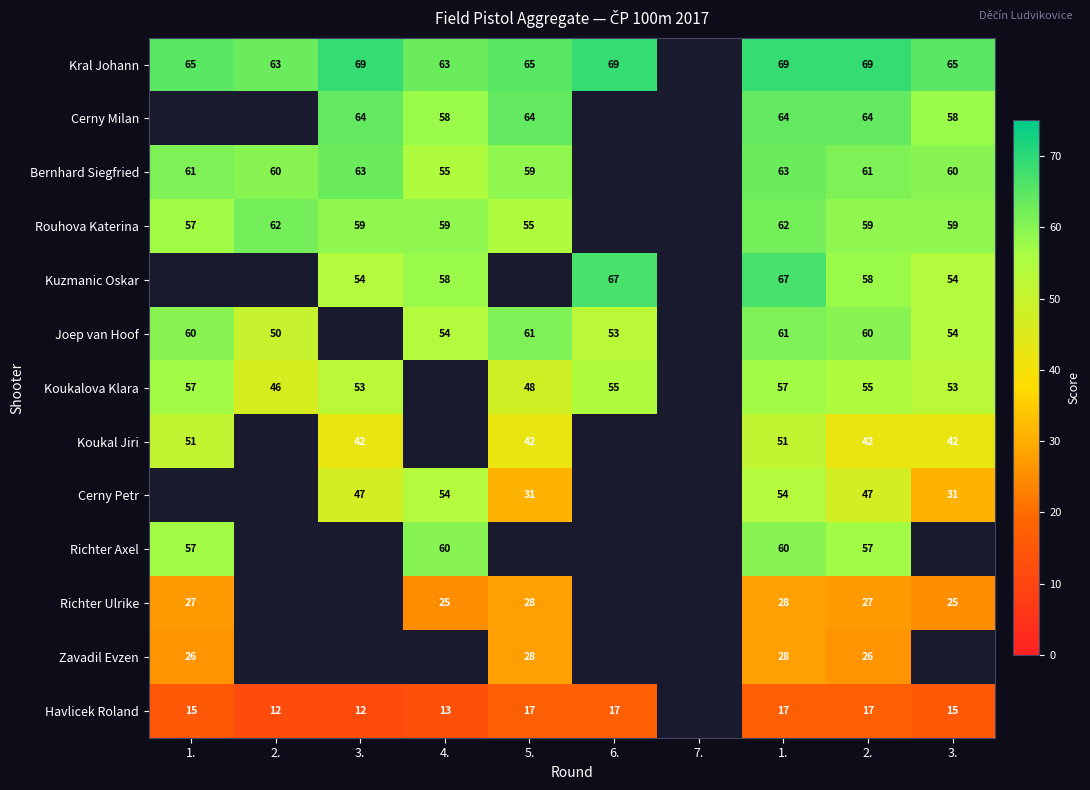

Which category has the lowest value across all series?

2.